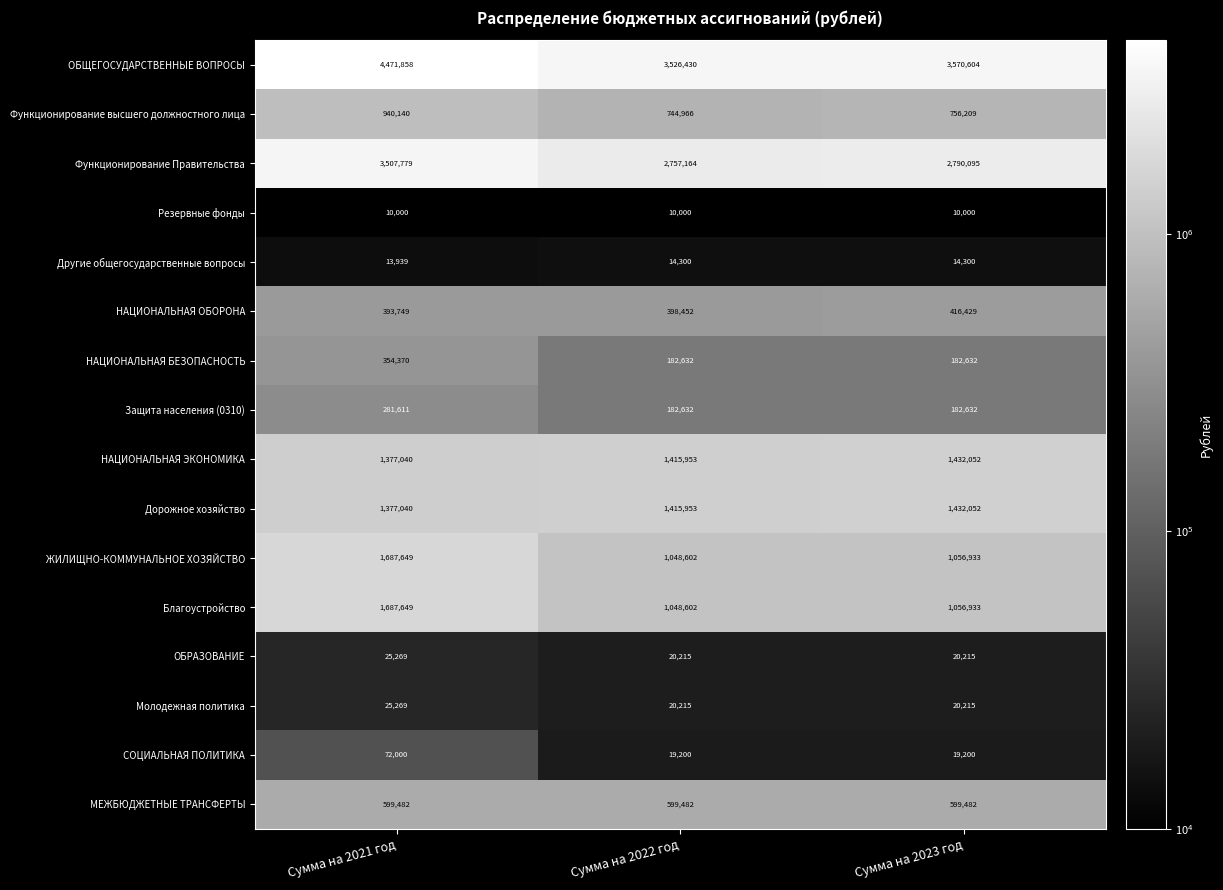

What is the difference between the highest and lowest values at Сумма на 2022 год?

3516430